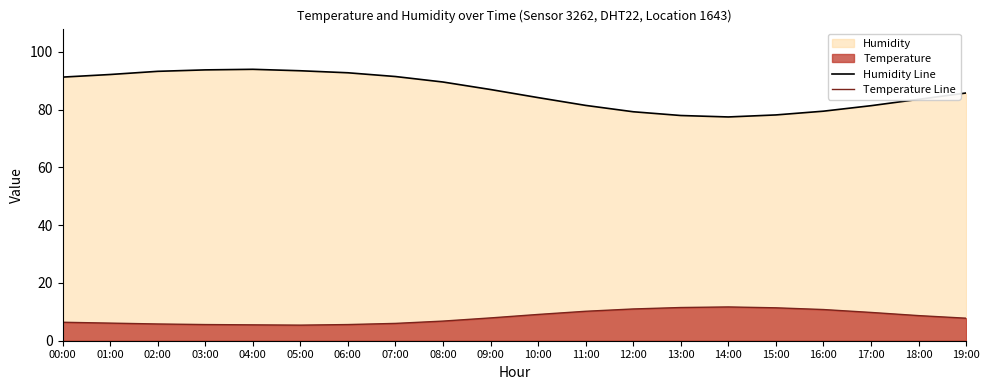

What is the total value across all series at 19:00?

93.6